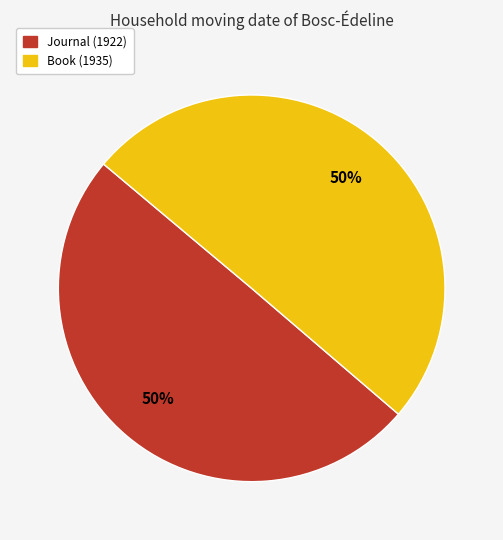

To the nearest percent, what is the combined percentage of Book and Journal?

100%